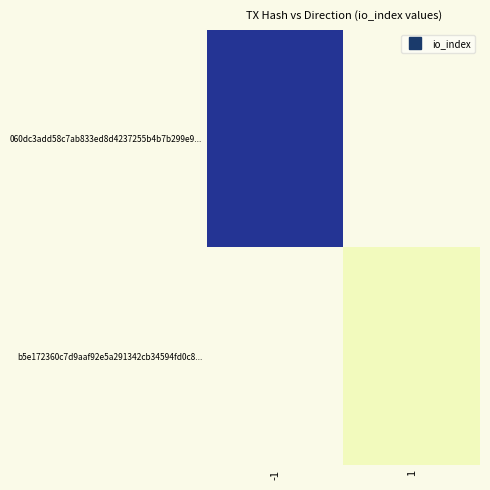

How many distinct data groups are displayed?

2